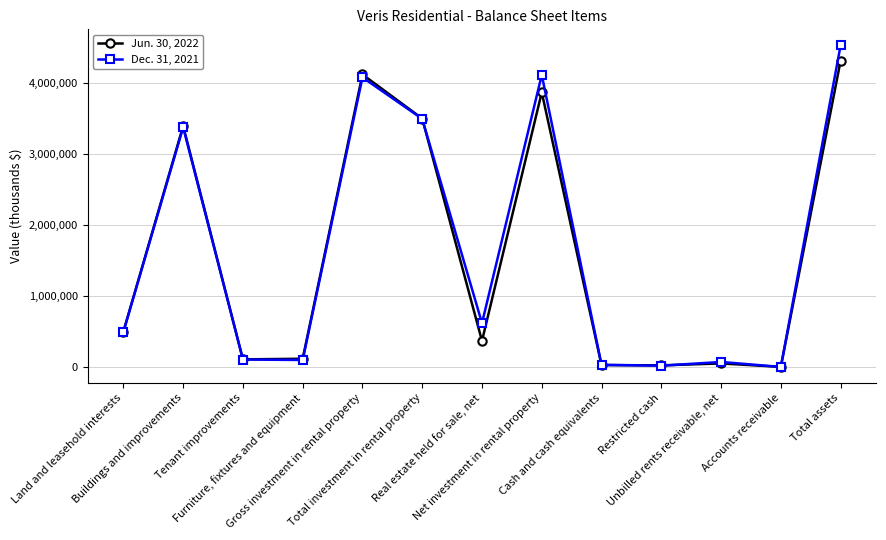

True or false: Dec. 31, 2021 has more than 2 interior local peaks.

True